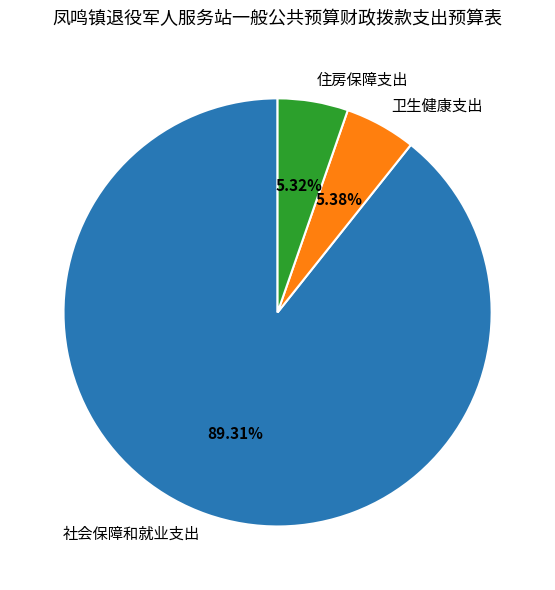

Approximately how many times larger is the value at 社会保障和就业支出 compared to 住房保障支出?

16.8